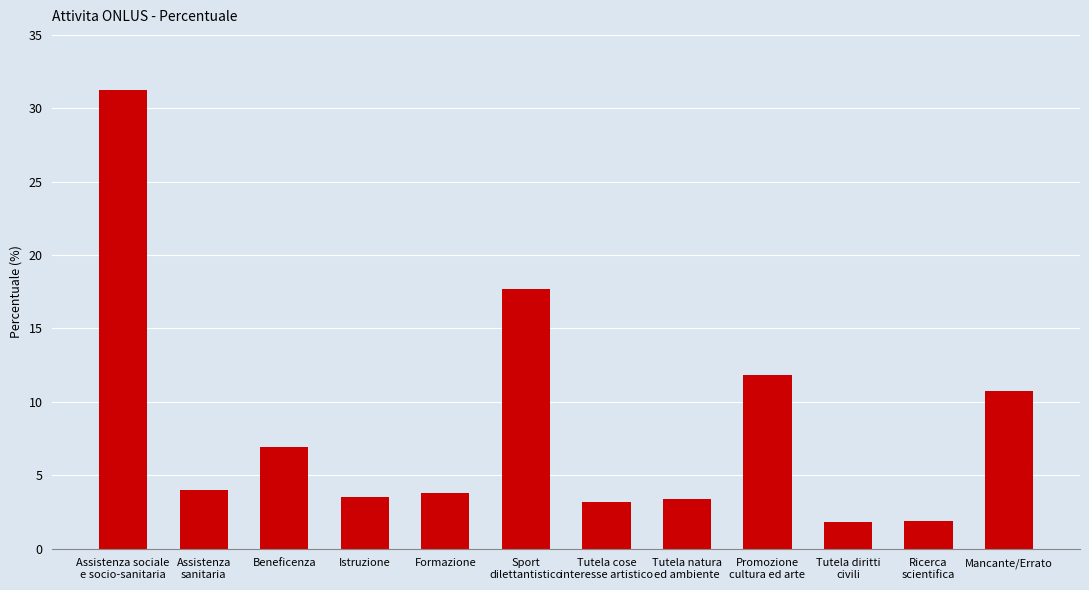

Approximately how many times larger is the value at Beneficenza compared to Assistenza
sanitaria?

1.7